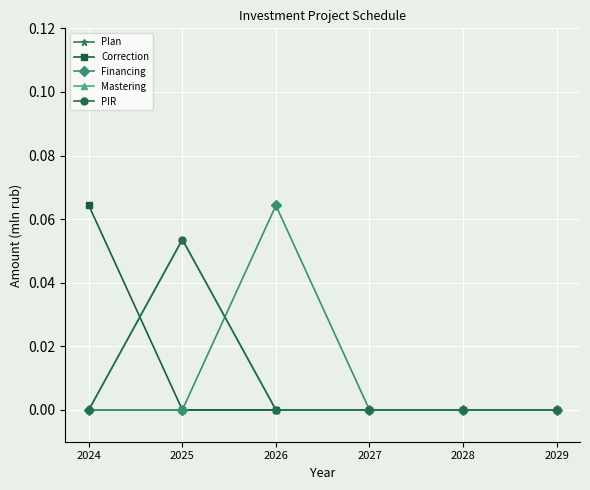

Is this an area chart (filled region under the line)?

No